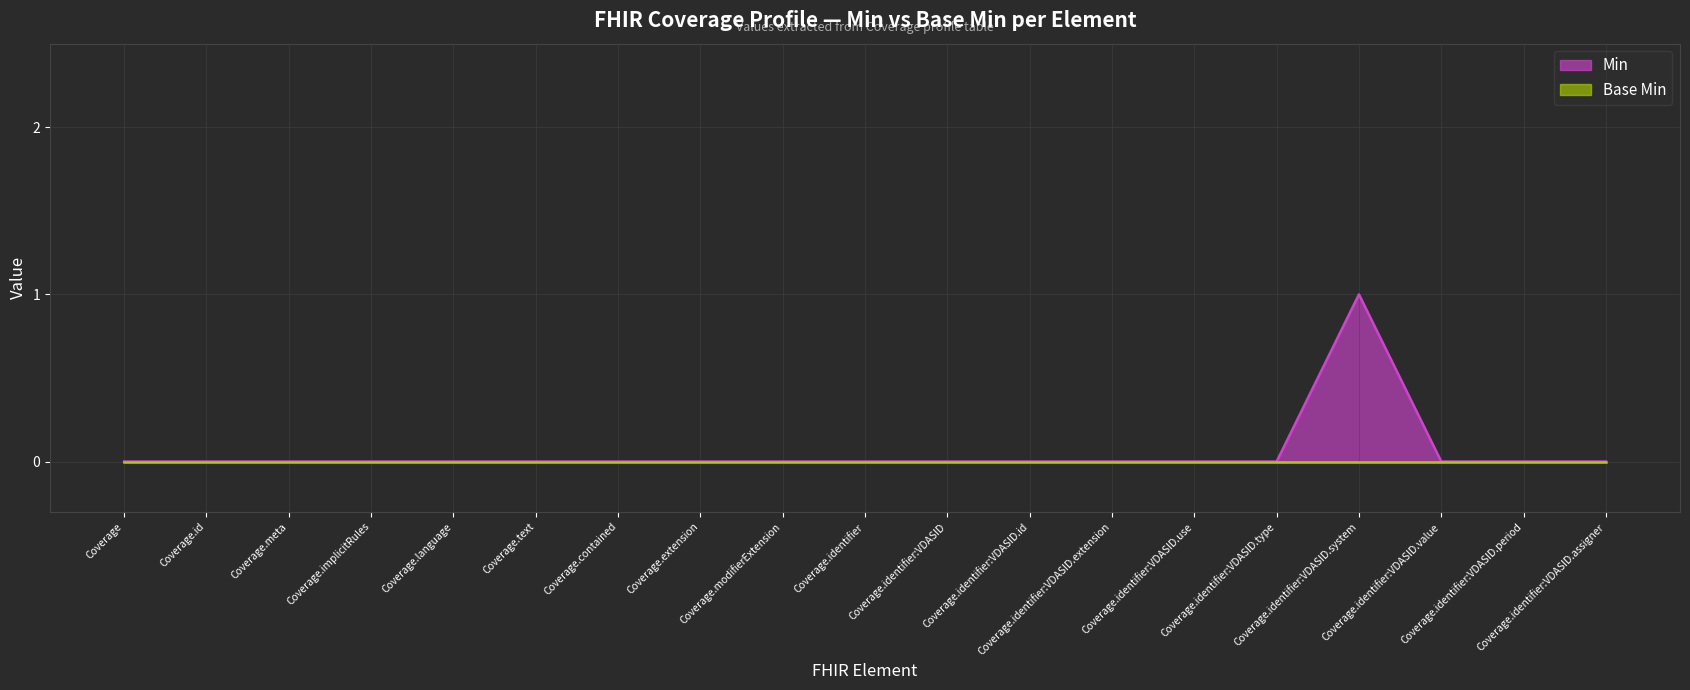

List the labels in order of value, smallest first.

Coverage, Coverage.id, Coverage.meta, Coverage.implicitRules, Coverage.language, Coverage.text, Coverage.contained, Coverage.extension, Coverage.modifierExtension, Coverage.identifier, Coverage.identifier:VDASID, Coverage.identifier:VDASID.id, Coverage.identifier:VDASID.extension, Coverage.identifier:VDASID.use, Coverage.identifier:VDASID.type, Coverage.identifier:VDASID.value, Coverage.identifier:VDASID.period, Coverage.identifier:VDASID.assigner, Coverage.identifier:VDASID.system